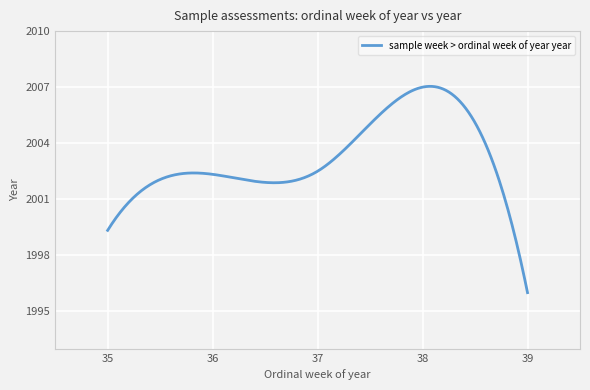

What is the minimum value shown in the chart?

1996.0